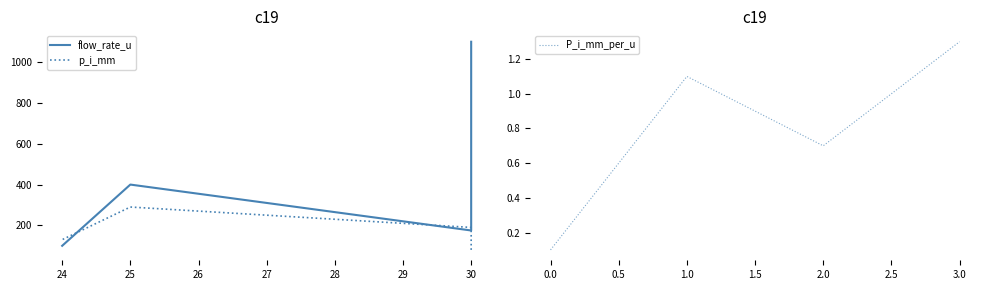

Rank the categories by P_i_mm_per_u value from highest to lowest.

3.0, 1.0, 2.0, 0.0